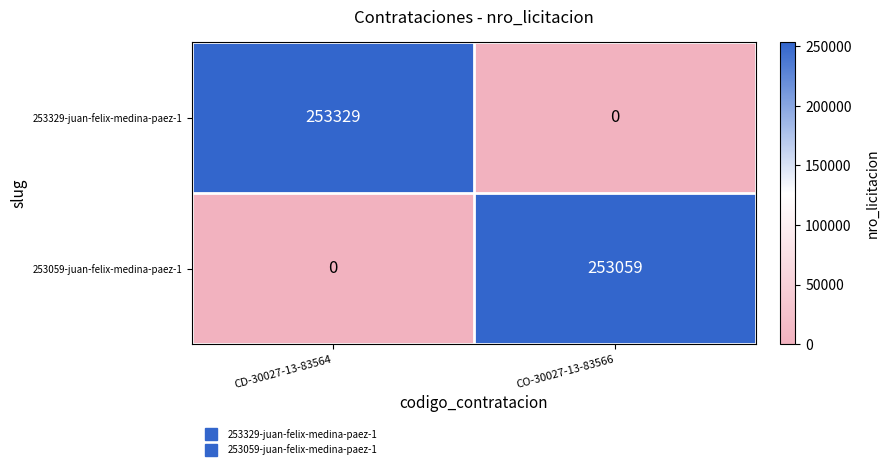

Between CD-30027-13-83564 and CO-30027-13-83566, which series saw the biggest shift?

253329-juan-felix-medina-paez-1